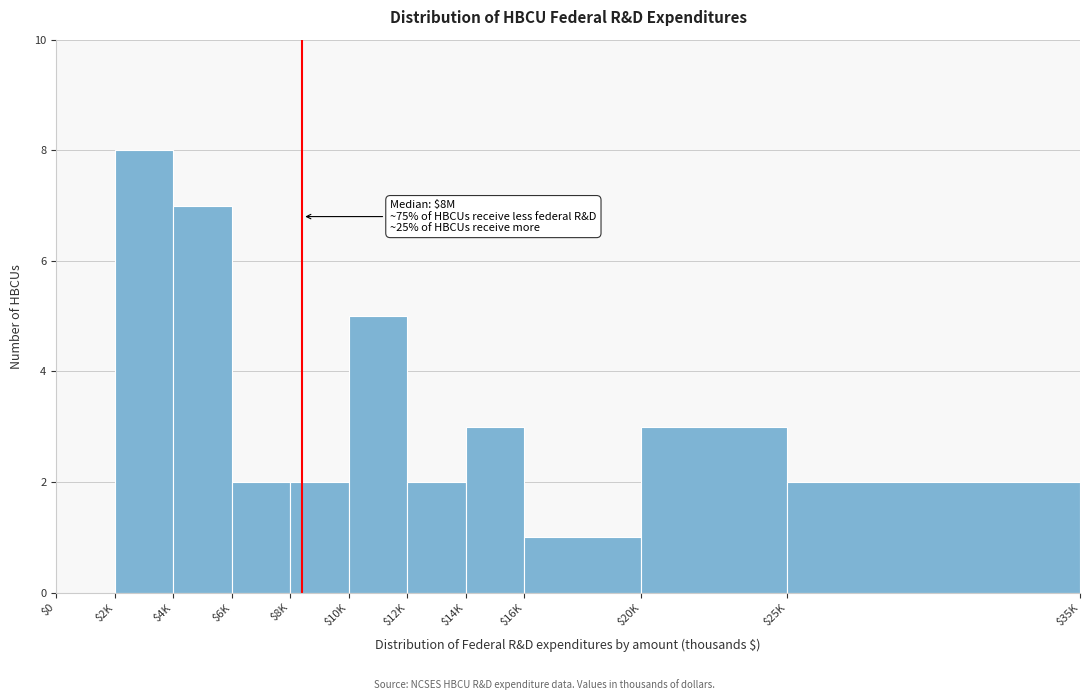

True or false: the data shows 0 at $0.

True